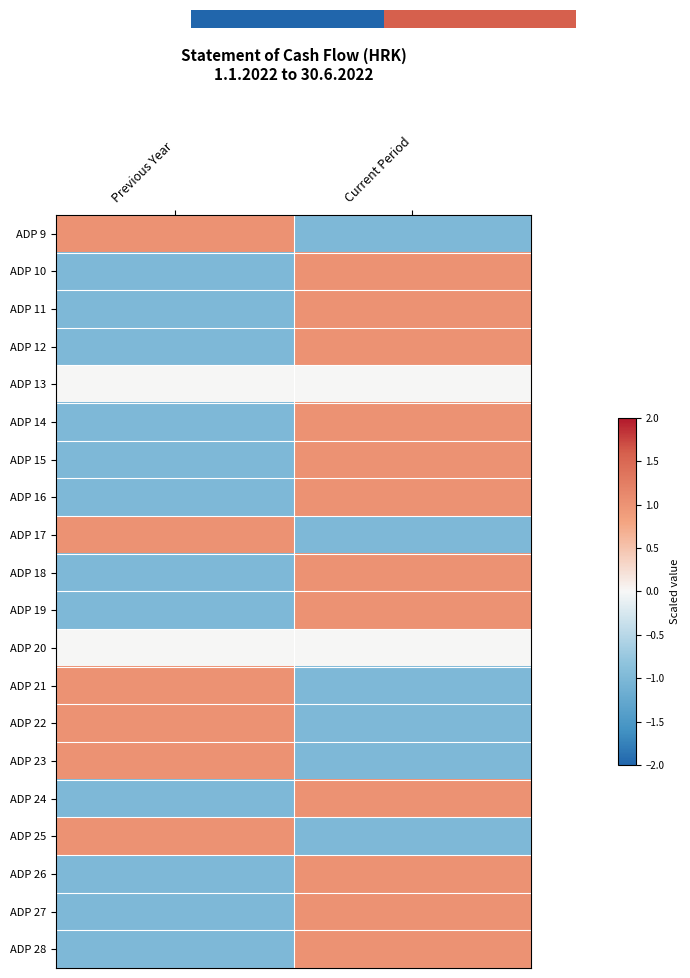

Which category has the lowest value in the ADP 17 series?

Current Period